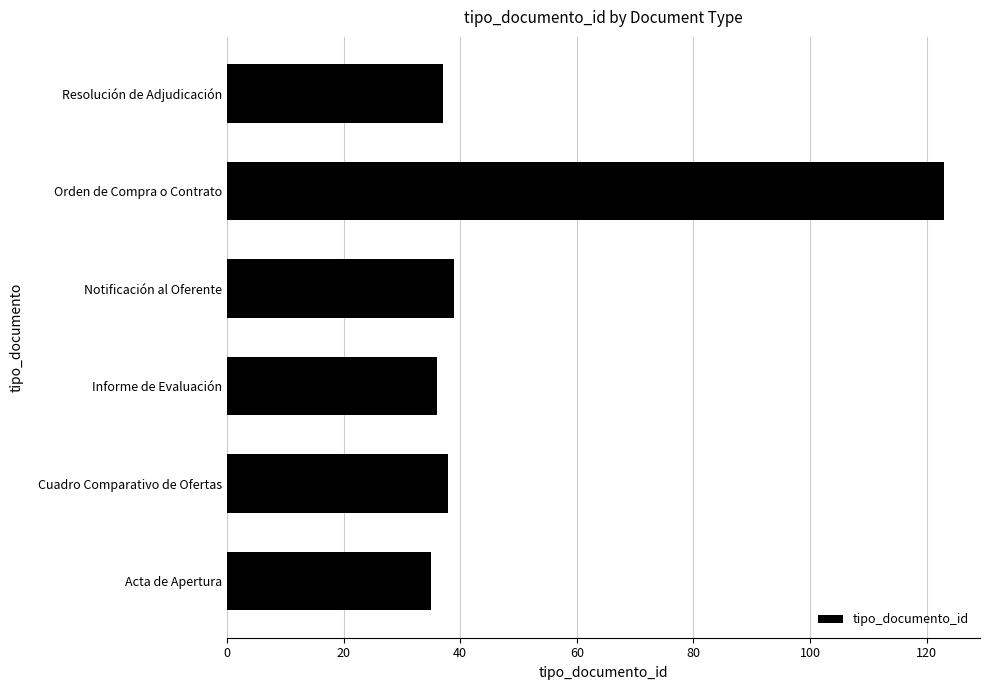

Is it true that the value at Notificación al Oferente is 21?

False